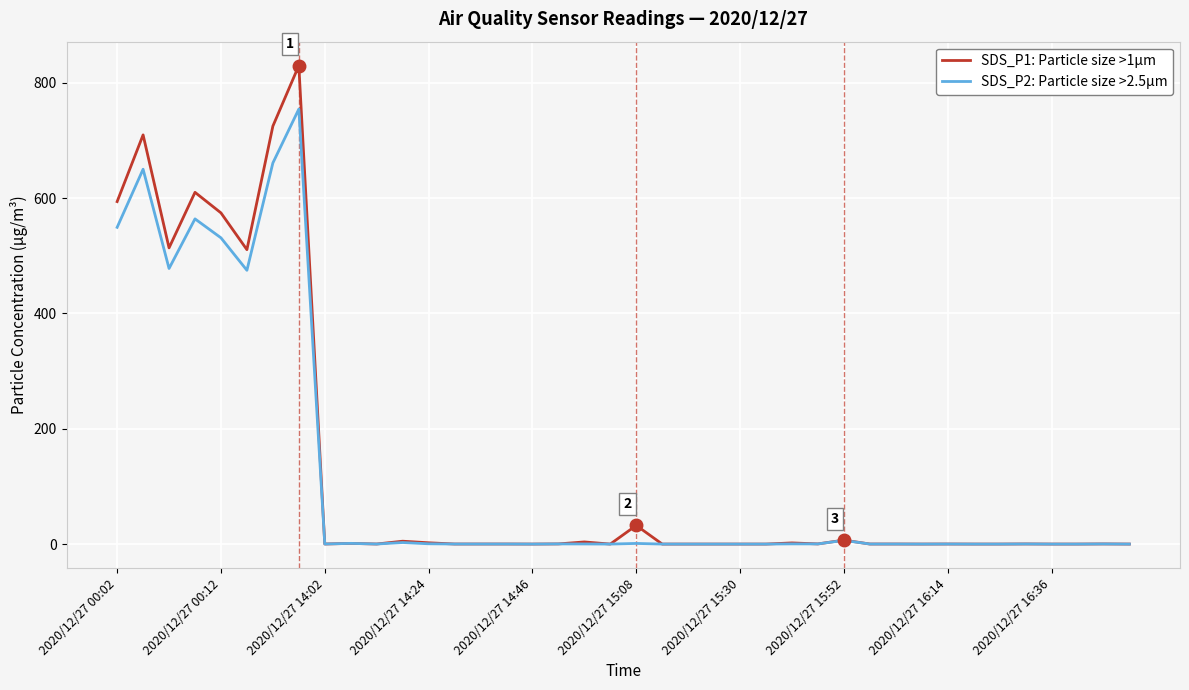

What is the maximum value for SDS_P2: Particle size >2.5µm?

754.6